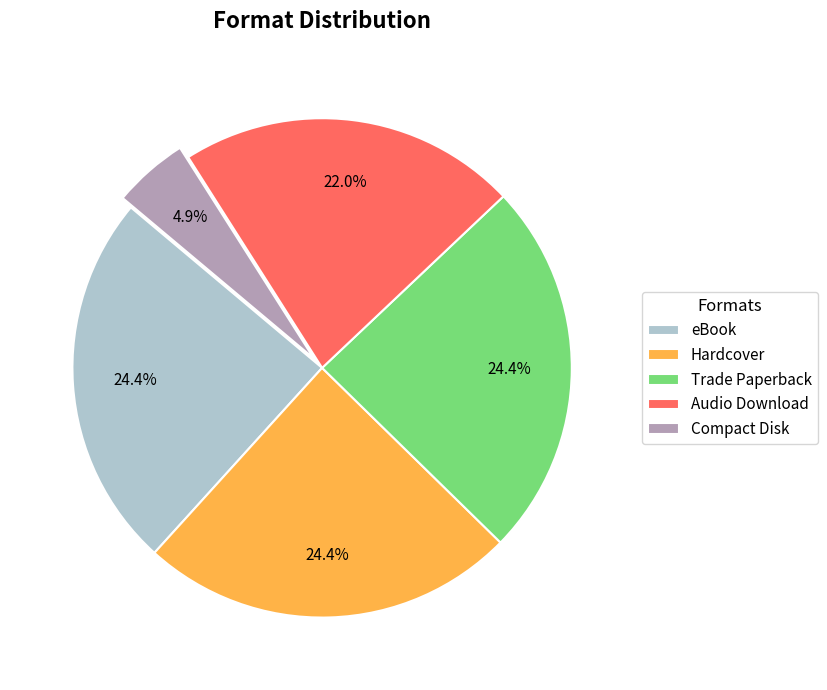

Combined, what portion of the pie is Compact Disk and Hardcover?

29.3%